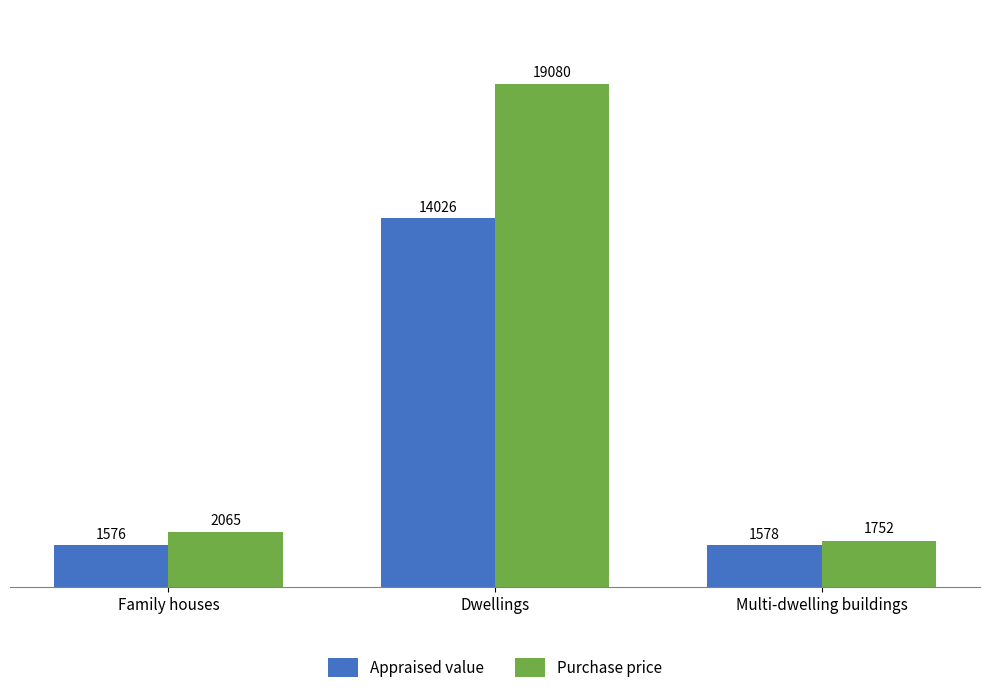

Rank the categories by Appraised value value from highest to lowest.

Dwellings, Multi-dwelling buildings, Family houses